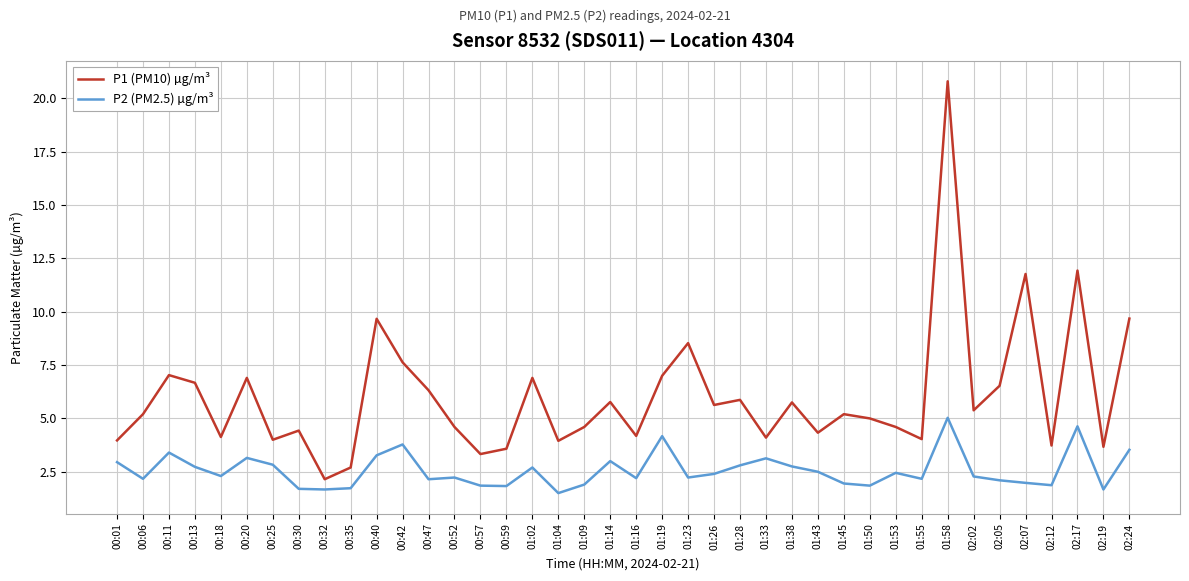

Where is the first local maximum for P2 (PM2.5) µg/m³?

00:11